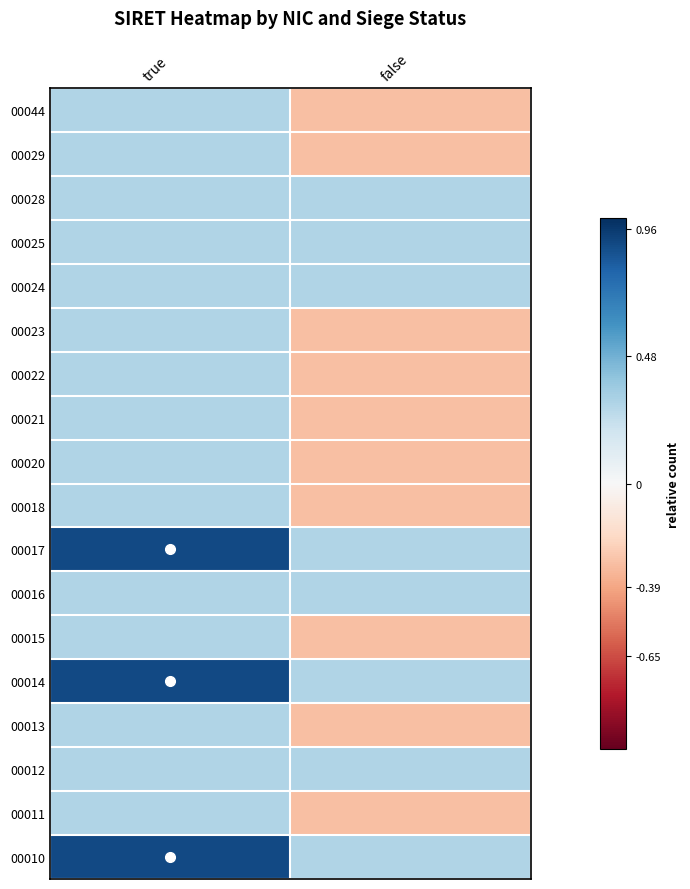

What is the total value across all series at false?

-0.6